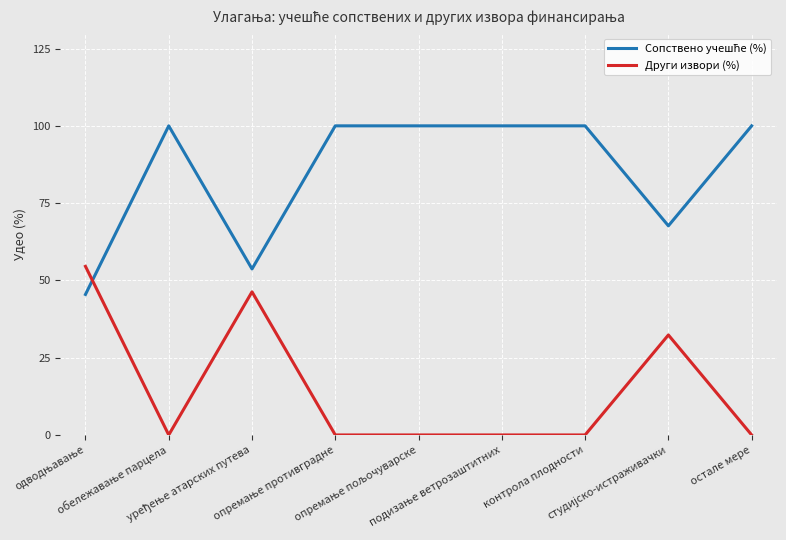

What is the average value of the Други извори (%) series?

14.8